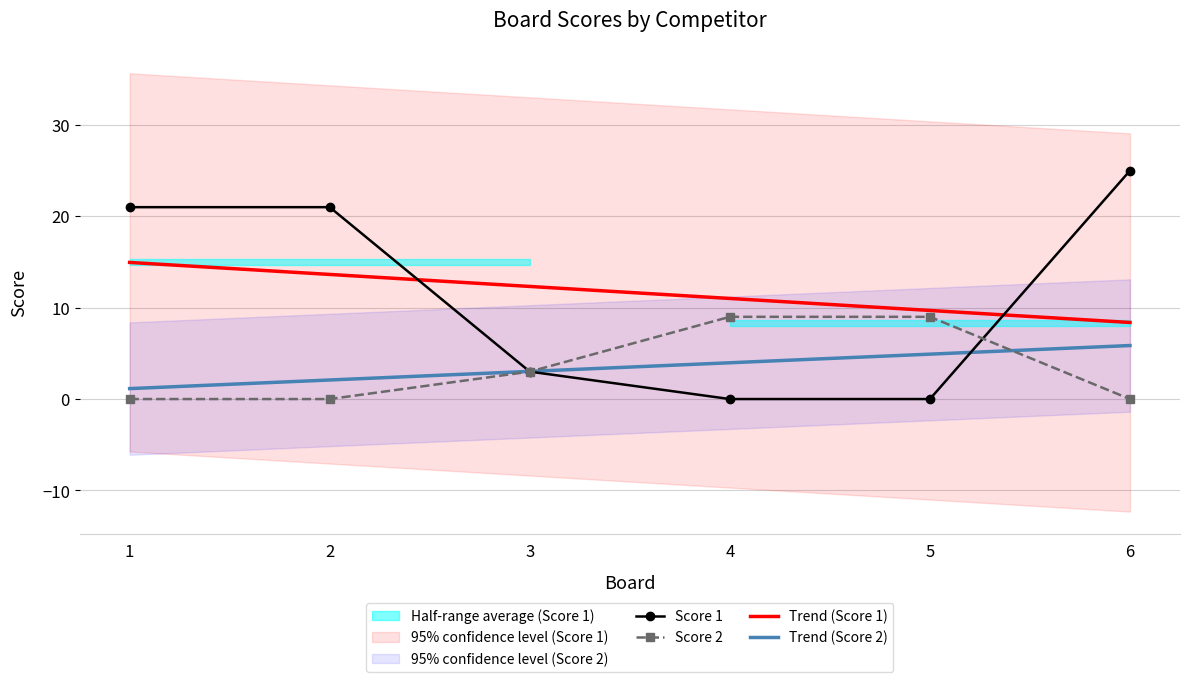

Reading left to right, transcribe all the data shown in this chart.

Score 1: 21.0	21.0	3.0	0.0	0.0	25.0
Score 2: 0.0	0.0	3.0	9.0	9.0	0.0
Trend (Score 1): 15.0	13.6	12.3	11.0	9.7	8.4
Trend (Score 2): 1.1	2.1	3.0	4.0	4.9	5.9